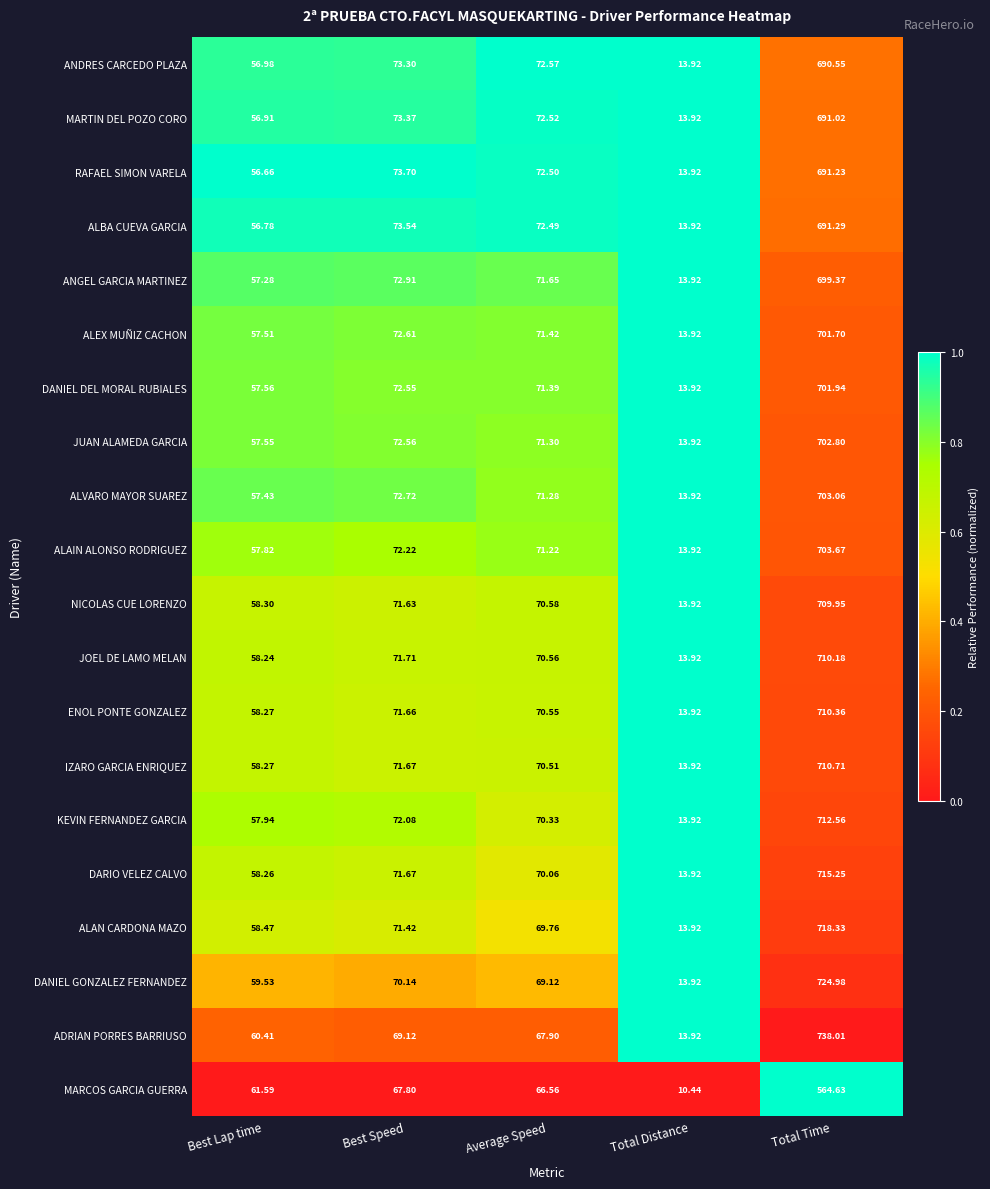

Rank the series by their maximum value, from highest to lowest.

ADRIAN PORRES BARRIUSO, DANIEL GONZALEZ FERNANDEZ, ALAN CARDONA MAZO, DARIO VELEZ CALVO, KEVIN FERNANDEZ GARCIA, IZARO GARCIA ENRIQUEZ, ENOL PONTE GONZALEZ, JOEL DE LAMO MELAN, NICOLAS CUE LORENZO, ALAIN ALONSO RODRIGUEZ, ALVARO MAYOR SUAREZ, JUAN ALAMEDA GARCIA, DANIEL DEL MORAL RUBIALES, ALEX MUÑIZ CACHON, ANGEL GARCIA MARTINEZ, ALBA CUEVA GARCIA, RAFAEL SIMON VARELA, MARTIN DEL POZO CORO, ANDRES CARCEDO PLAZA, MARCOS GARCIA GUERRA